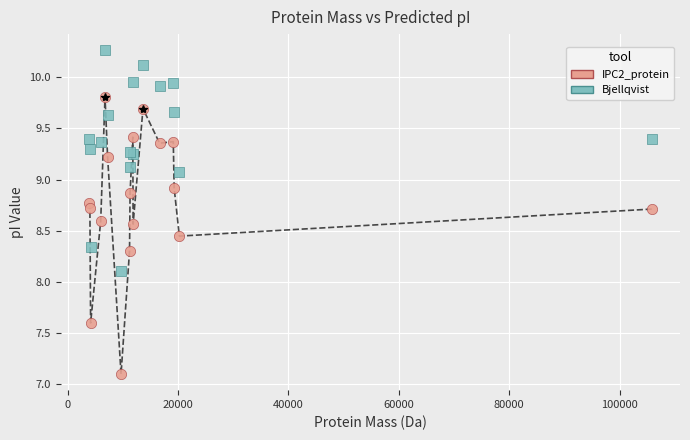

Across all series, what Y value is closest to 8?

8.1